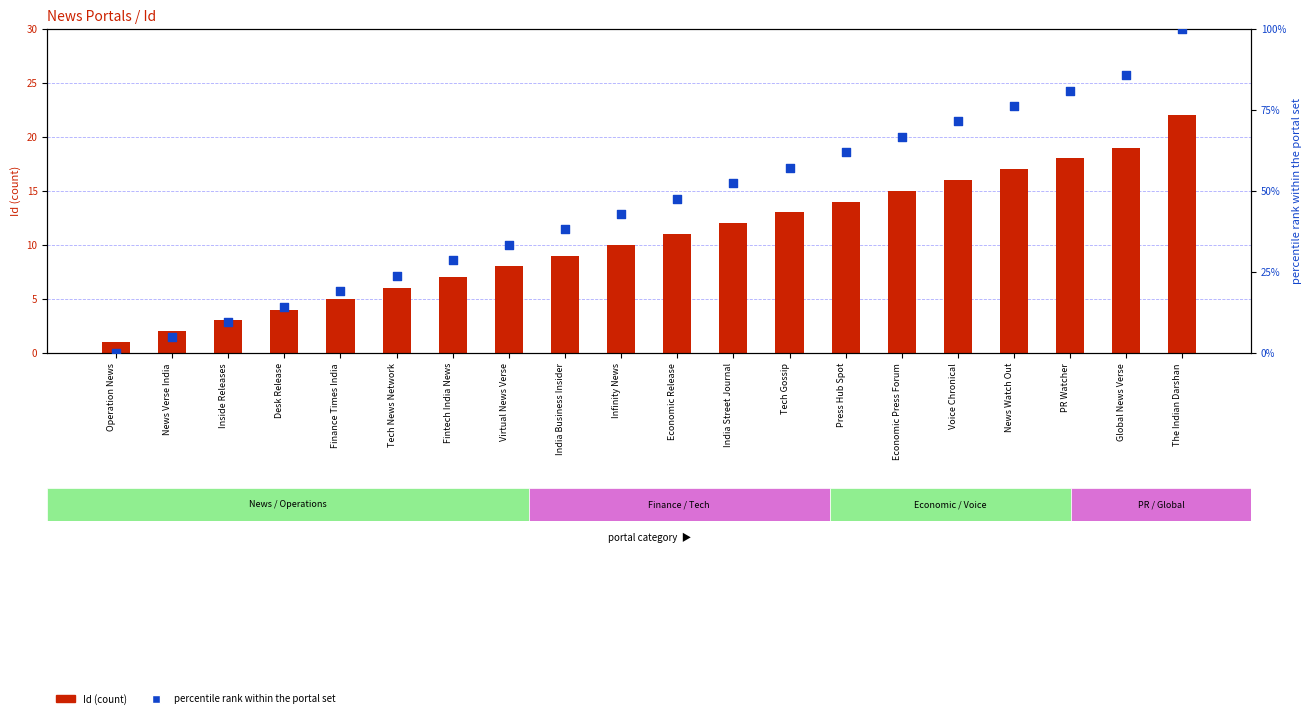

At how many categories does at least one series exceed 25?

14